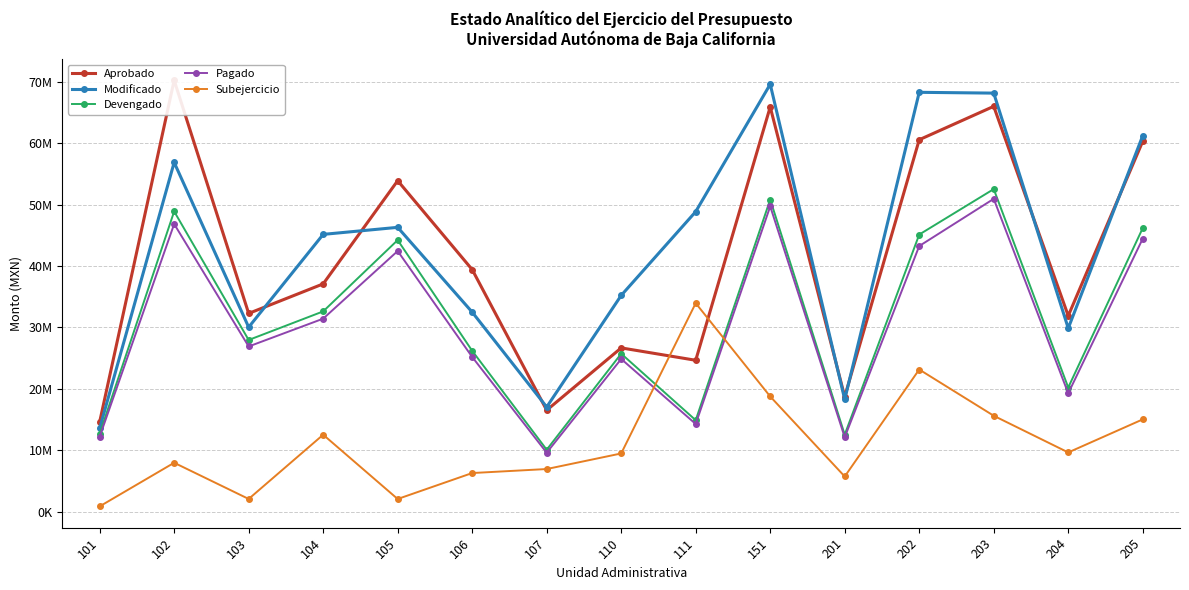

At how many categories does at least one series exceed 34734107?

10